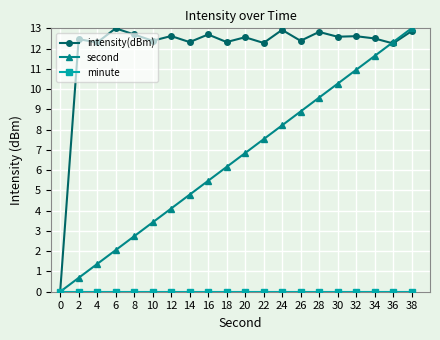

Is the value of second at 8 greater than the value of intensity(dBm) at 22?

No